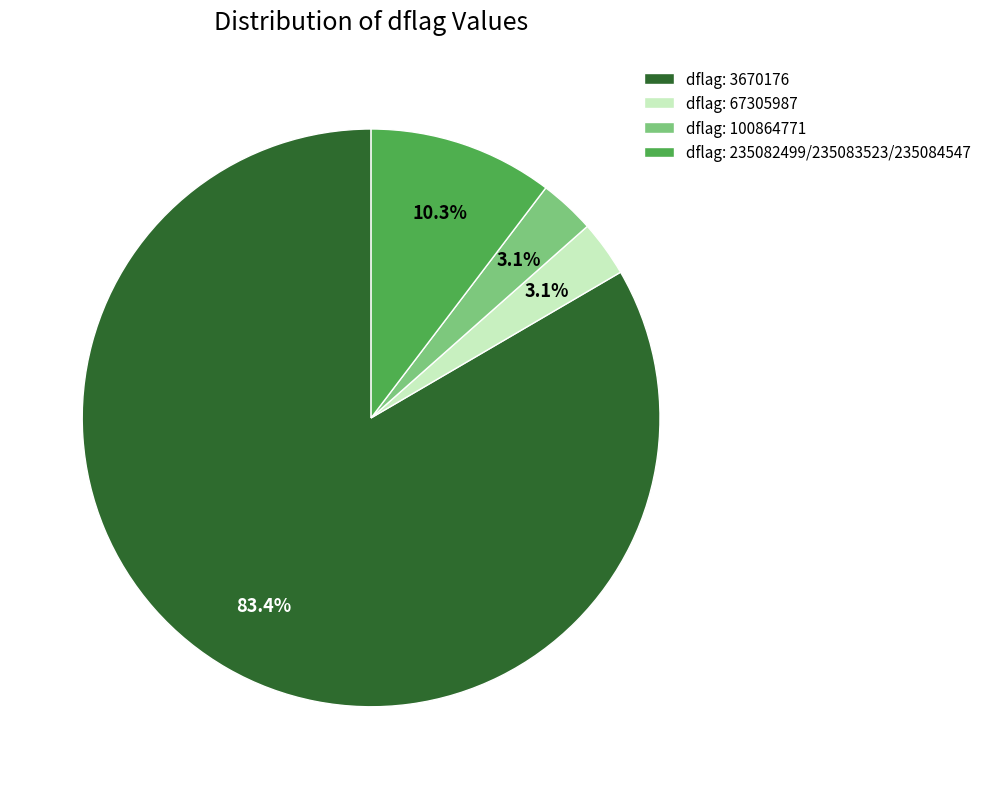

To the nearest percent, what is the average slice percentage?

25%